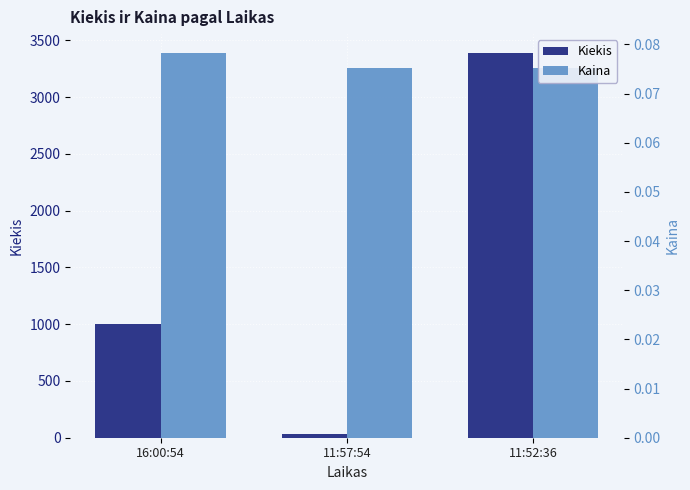

Reading left to right, extract all data points from this chart.

Kiekis: 1000.0	34.0	3385.0
Kaina: 0.1	0.1	0.1